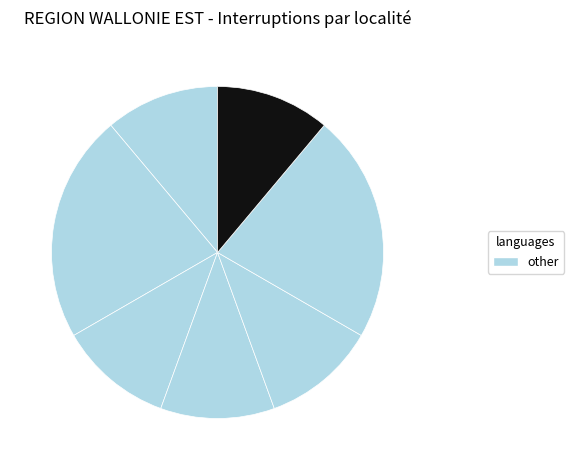

How many segments does this pie chart have?

7